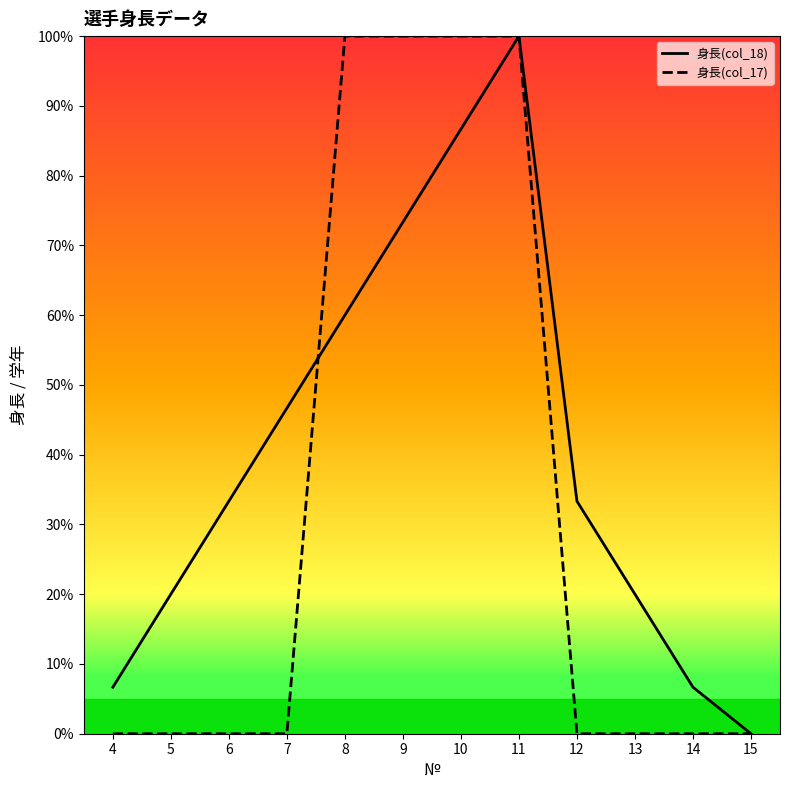

How many interior local peaks does the 身長(col_18) series have?

1